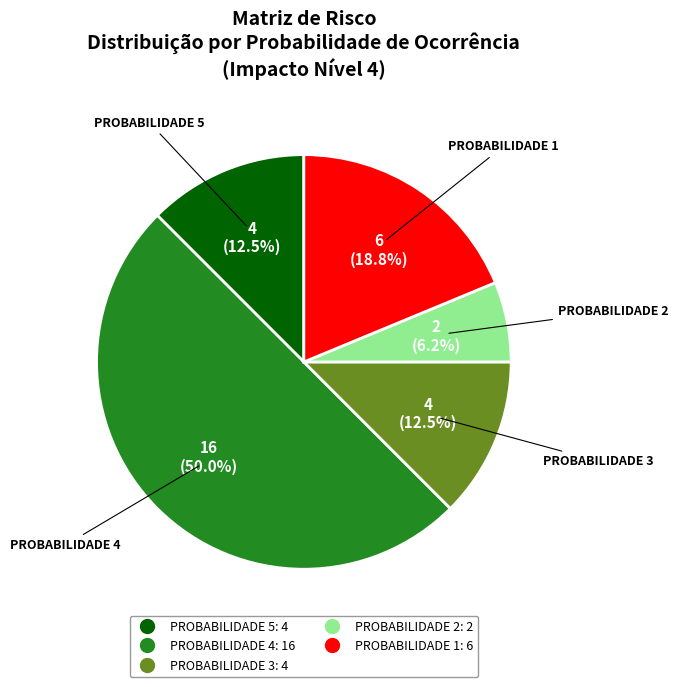

To the nearest percent, what percentage of the pie is PROBABILIDADE 2?

6%